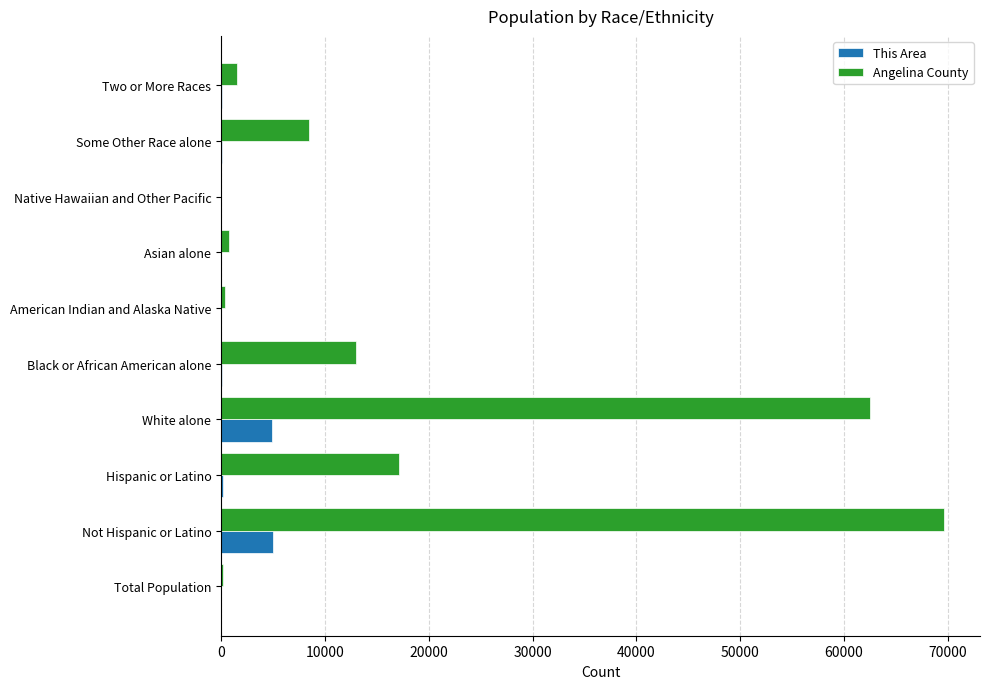

What is the greatest value displayed?

69626